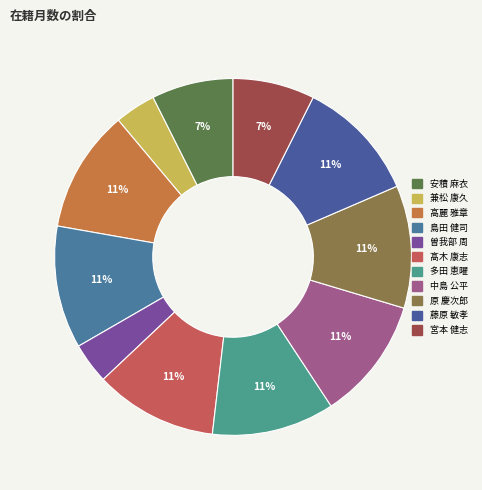

True or false: 髙木 康志 accounts for 11% of the total.

True